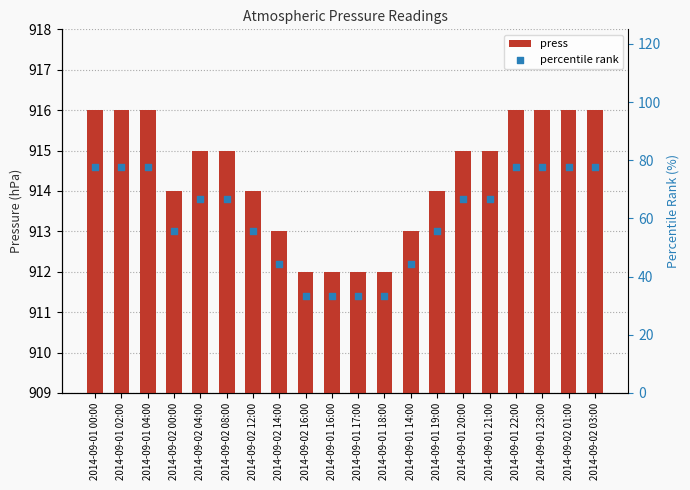

Which series reaches the minimum Y coordinate?

percentile rank